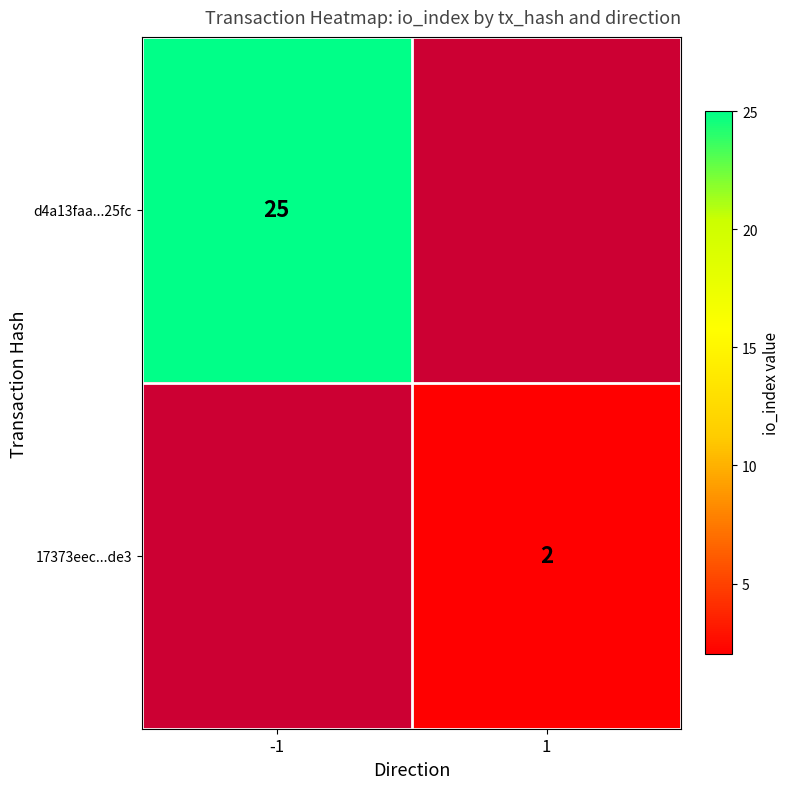

Which has a higher value, 1 or -1?

-1